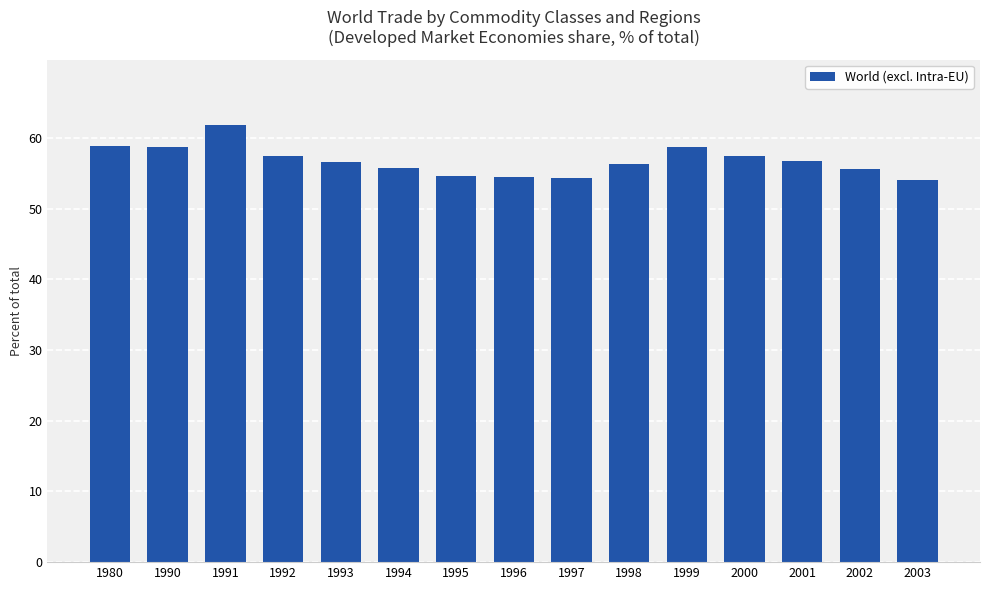

What is the change in value from 1994 to 2002?

-0.2